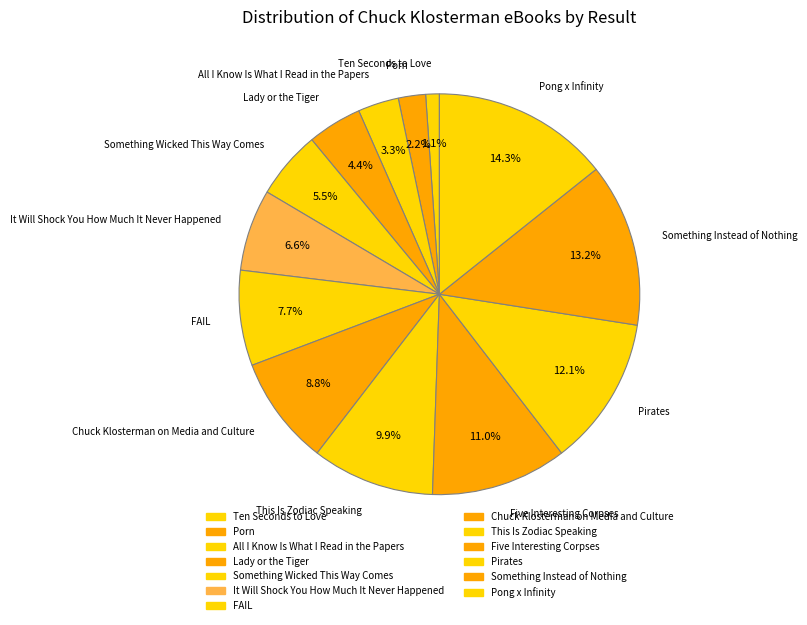

What is the change in value from Lady or the Tiger to Pong x Infinity?

+9